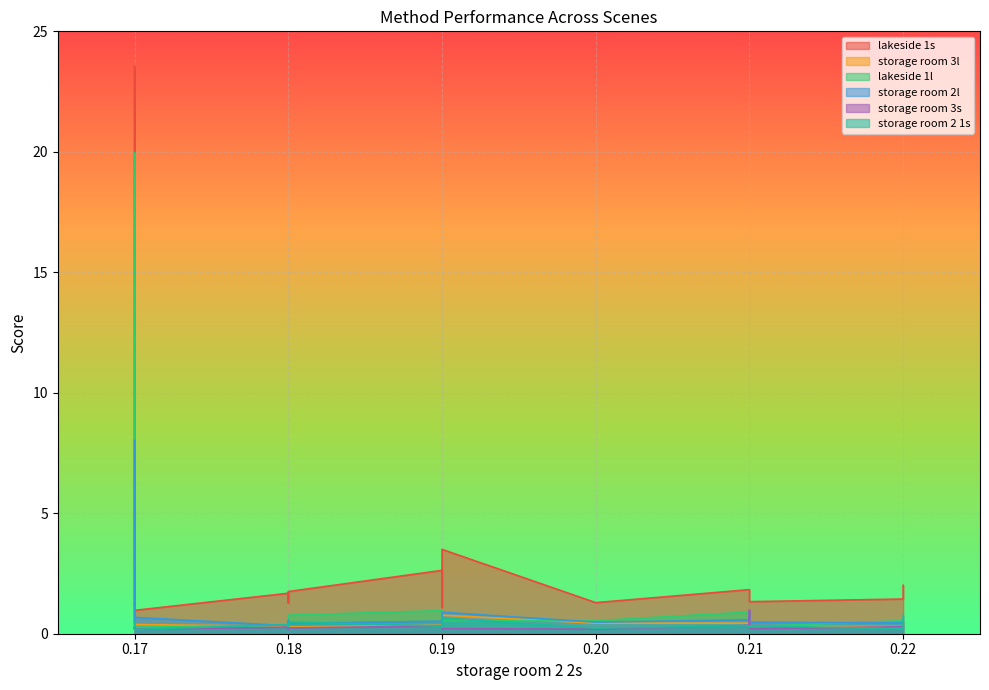

How many interior local peaks does the storage room 2l series have?

5